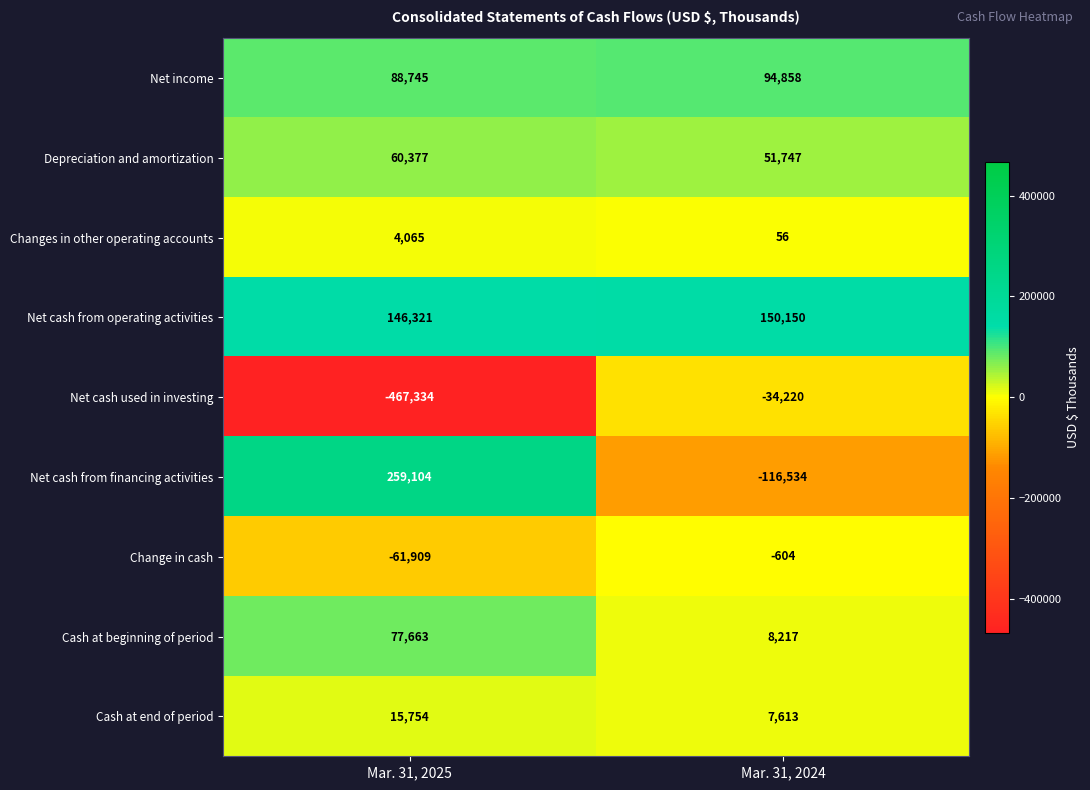

What is the difference between the Net cash from operating activities values at Mar. 31, 2024 and Mar. 31, 2025?

3829